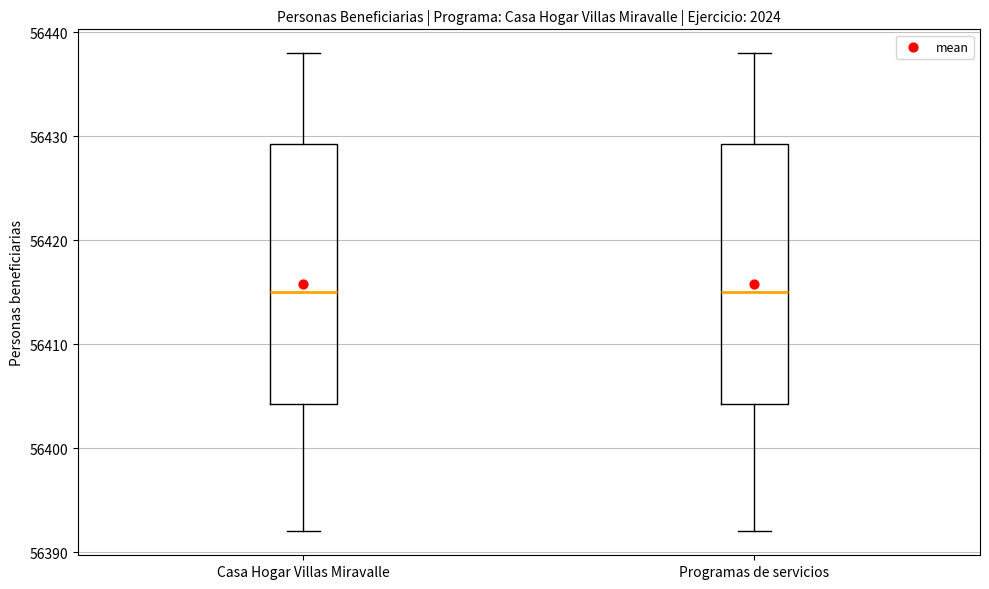

Reading left to right, read every box against the y-axis: the position of its median line, the range the box covers, and the ends of its whiskers. The values are not printed on the chart, so give them approximately, as read against the axis.

Casa Hogar Villas Miravalle: median 56415, box 56404 to 56429, whiskers 56392 to 56438
Programas de servicios: median 56415, box 56404 to 56429, whiskers 56392 to 56438